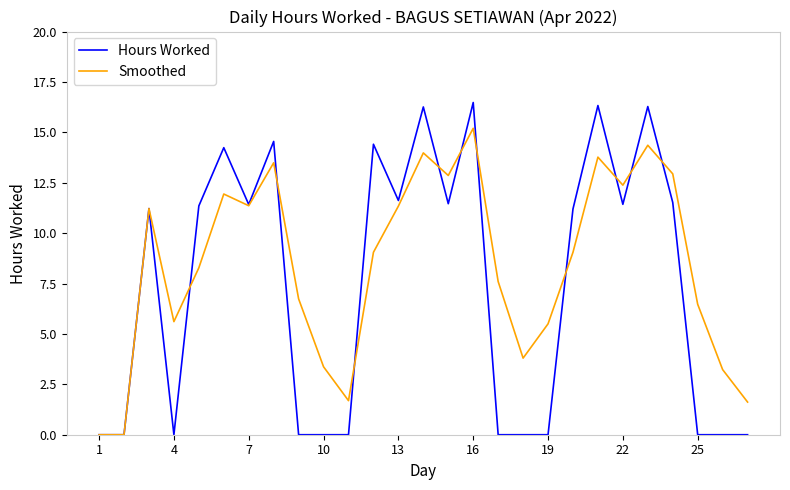

Rank the series by their maximum value, from lowest to highest.

Smoothed, Hours Worked